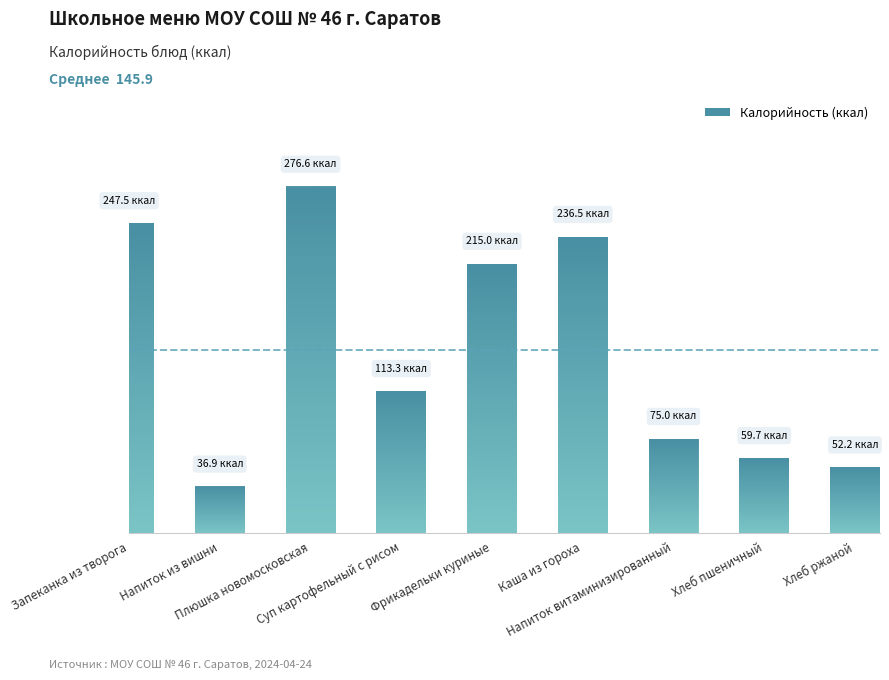

What is the label of the 4th bar from the right?

Каша из гороха